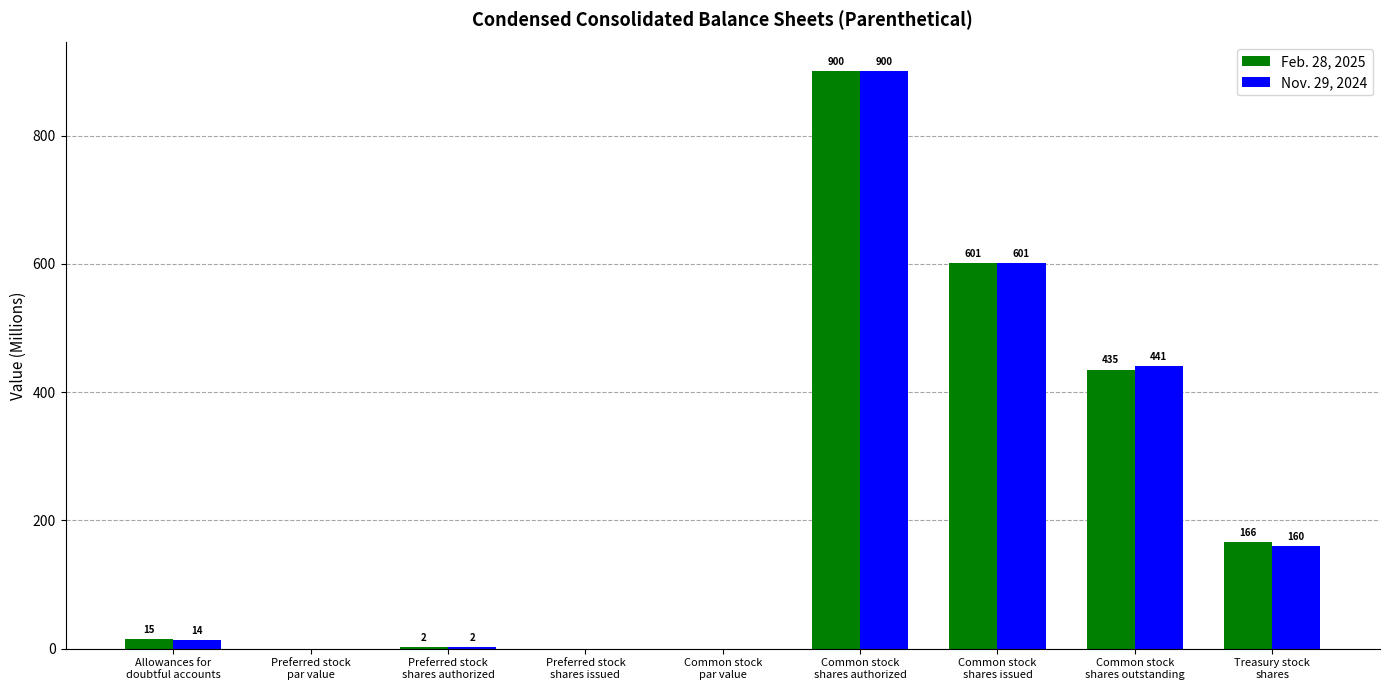

What are all the series names shown in the legend?

Feb. 28, 2025, Nov. 29, 2024